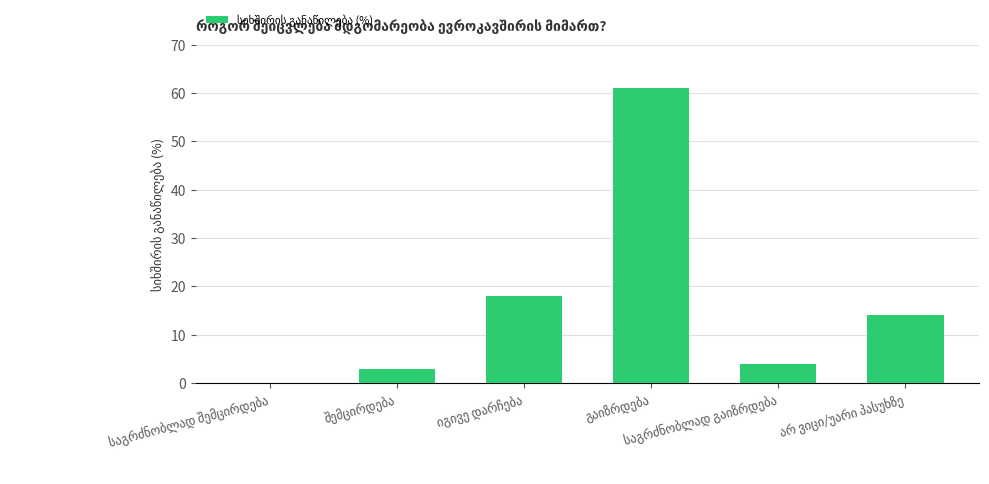

What is the sum of all values?

100